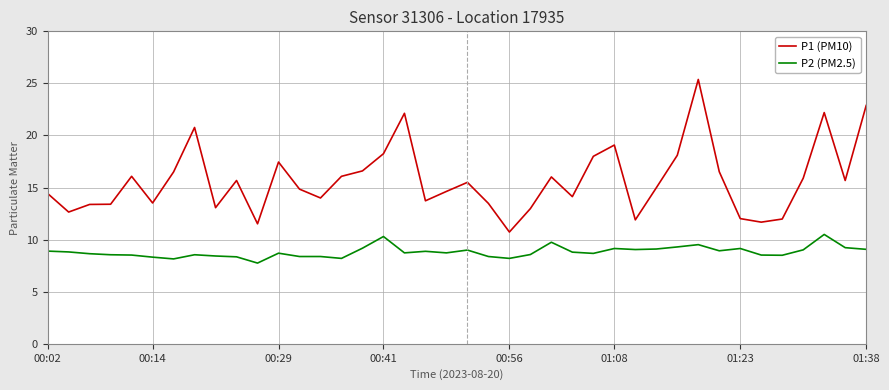

True or false: P2 (PM2.5) and P1 (PM10) cross at least once.

False